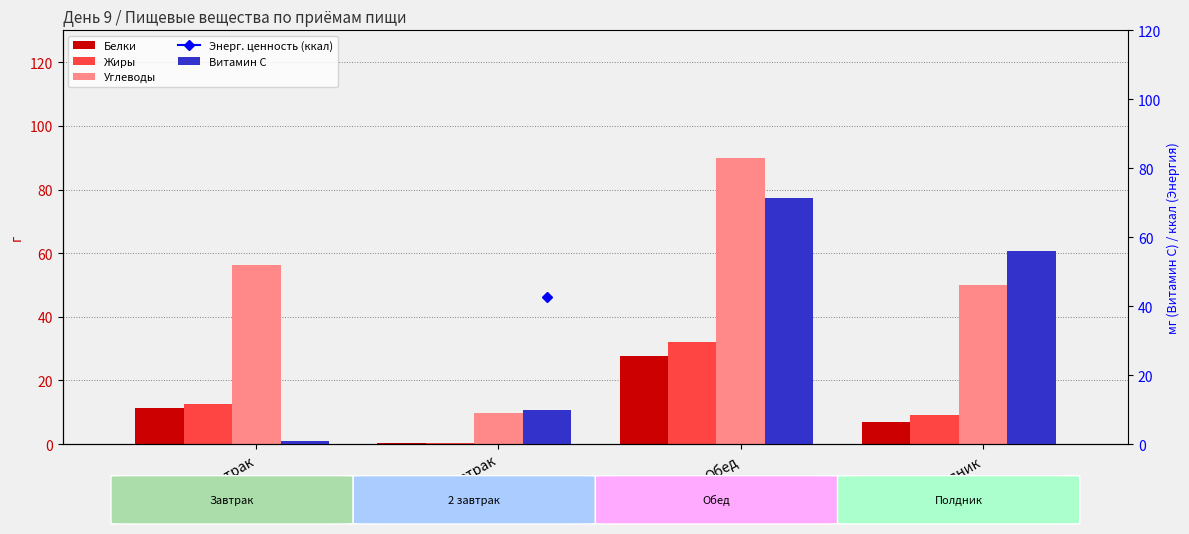

What is the maximum value shown in the chart?

89.9